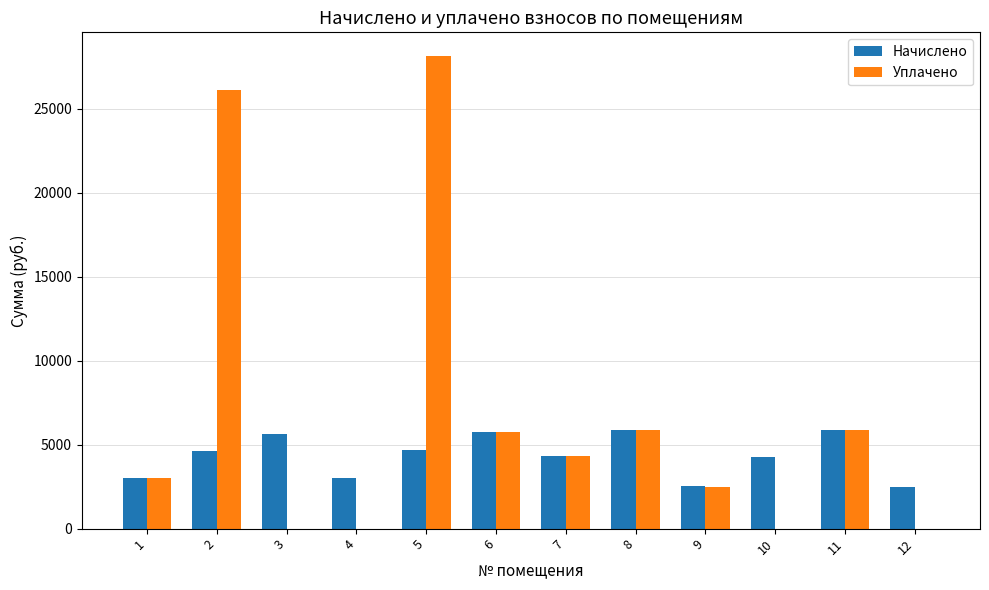

What is the greatest value displayed?

28128.4